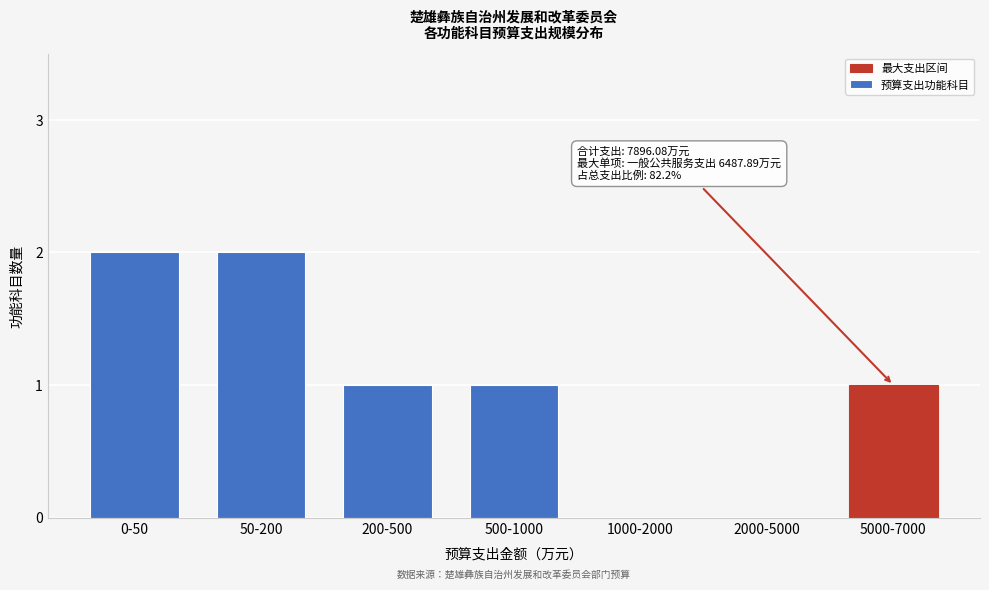

Reading left to right, list all the values displayed in this chart.

0-50=2	50-200=2	200-500=1	500-1000=1	1000-2000=0	2000-5000=0	5000-7000=1